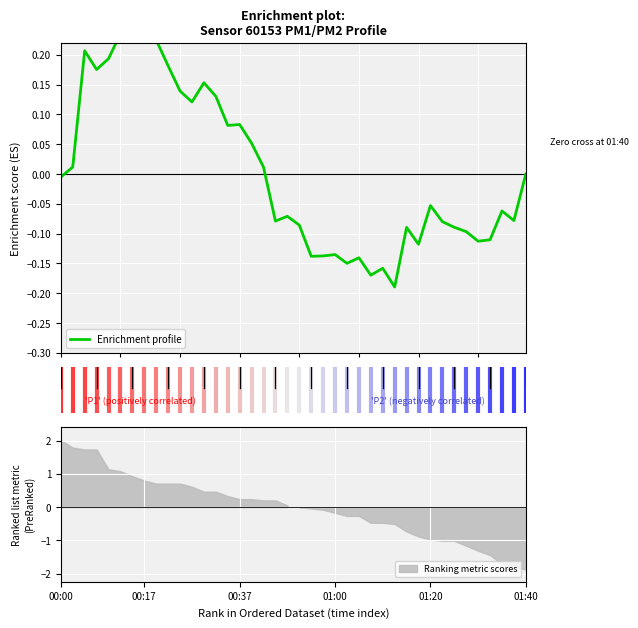

Count the number of data series in this chart.

1